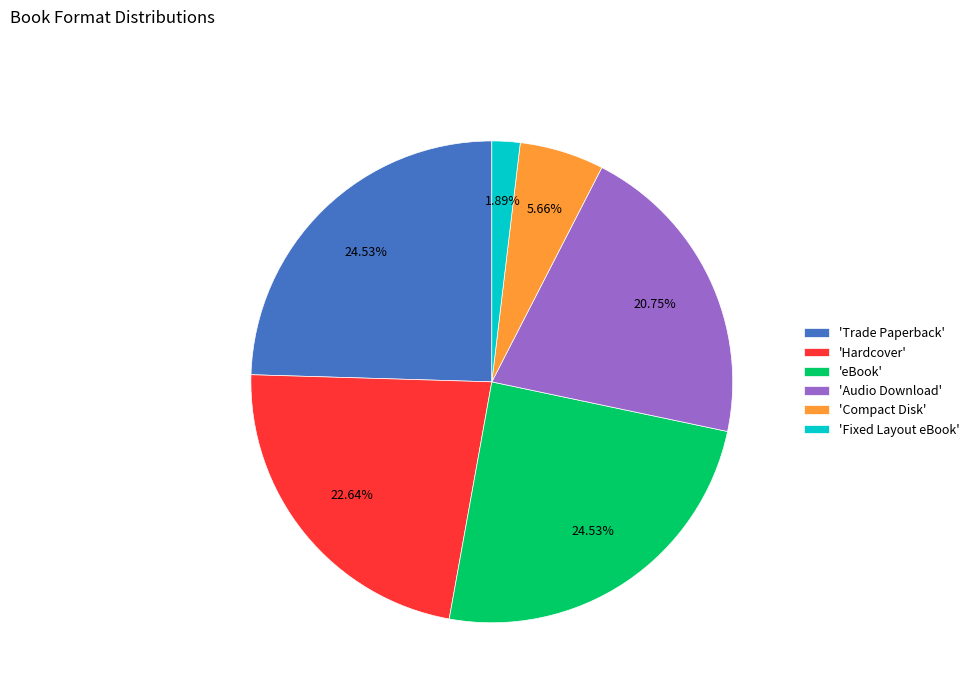

Which slice is the smallest?

'Fixed Layout eBook'